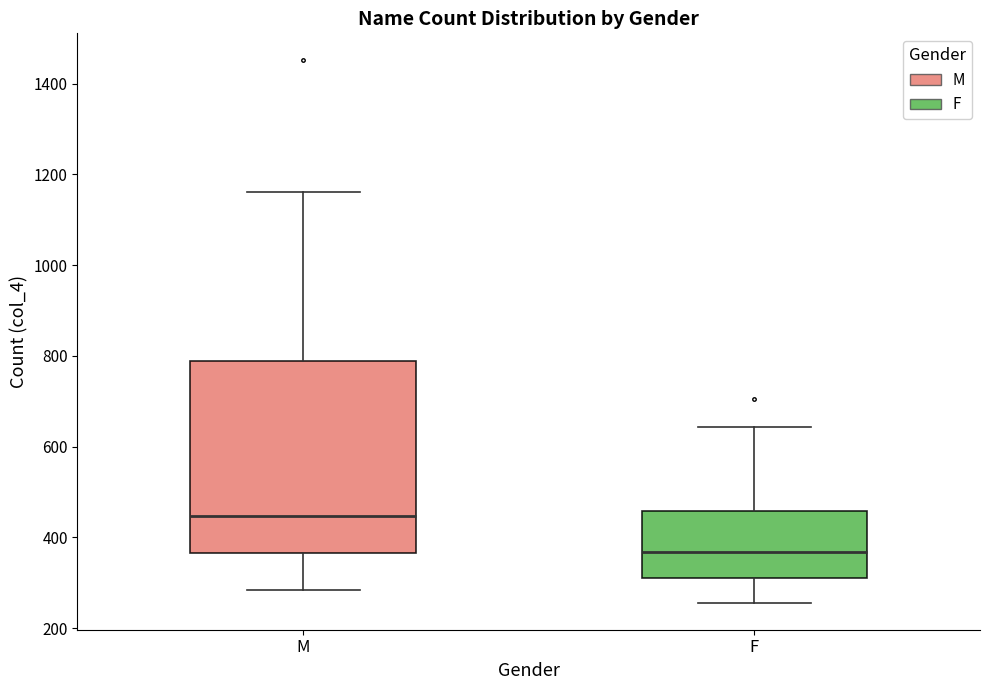

Which box is the tallest, from its lower edge to its upper edge?

M